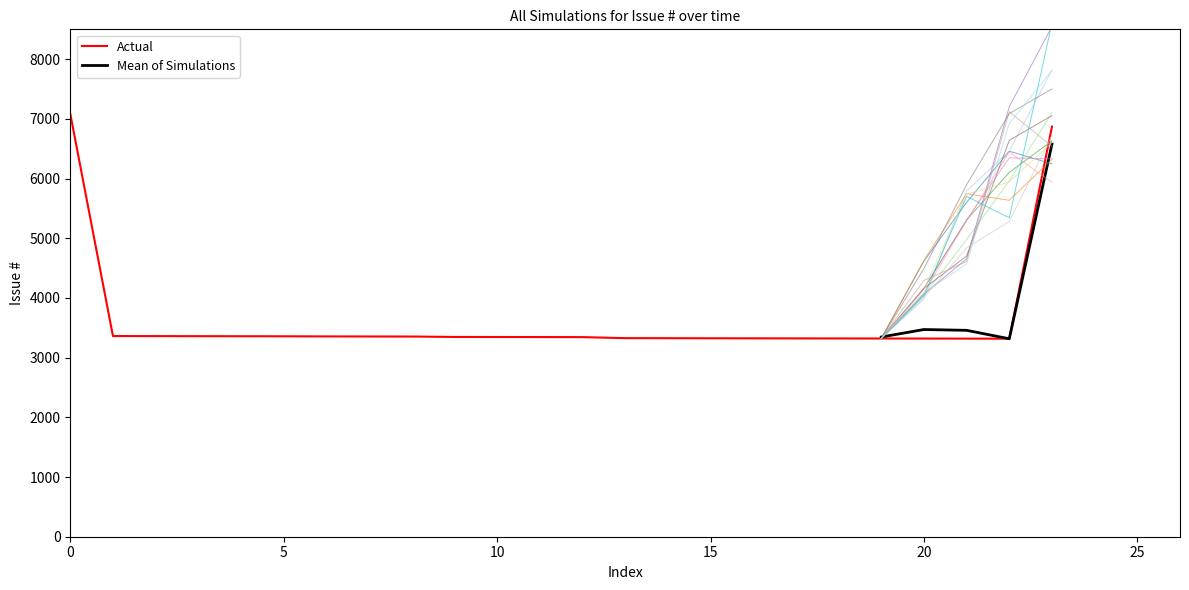

What is the ratio of the value at 2018-01-09 to the value at 2018-01-09?

1.0